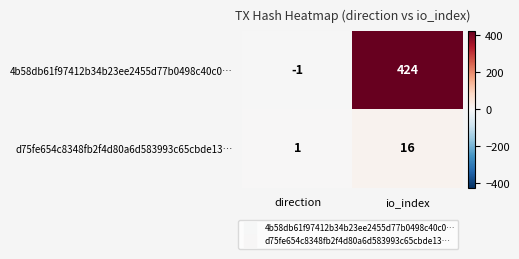

What is the maximum value shown in the chart?

424